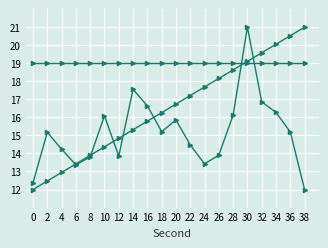

Reading left to right, extract all data points from this chart.

intensity(dBm): 0=12.4	2=15.2	4=14.2	6=13.4	8=13.8	10=16.1	12=13.9	14=17.6	16=16.6	18=15.2	20=15.9	22=14.5	24=13.4	26=13.9	28=16.1	30=21.0	32=16.9	34=16.3	36=15.2	38=12.0
minute: 0=19.0	2=19.0	4=19.0	6=19.0	8=19.0	10=19.0	12=19.0	14=19.0	16=19.0	18=19.0	20=19.0	22=19.0	24=19.0	26=19.0	28=19.0	30=19.0	32=19.0	34=19.0	36=19.0	38=19.0
second: 0=12.0	2=12.5	4=12.9	6=13.4	8=13.9	10=14.4	12=14.8	14=15.3	16=15.8	18=16.3	20=16.7	22=17.2	24=17.7	26=18.2	28=18.6	30=19.1	32=19.6	34=20.1	36=20.5	38=21.0